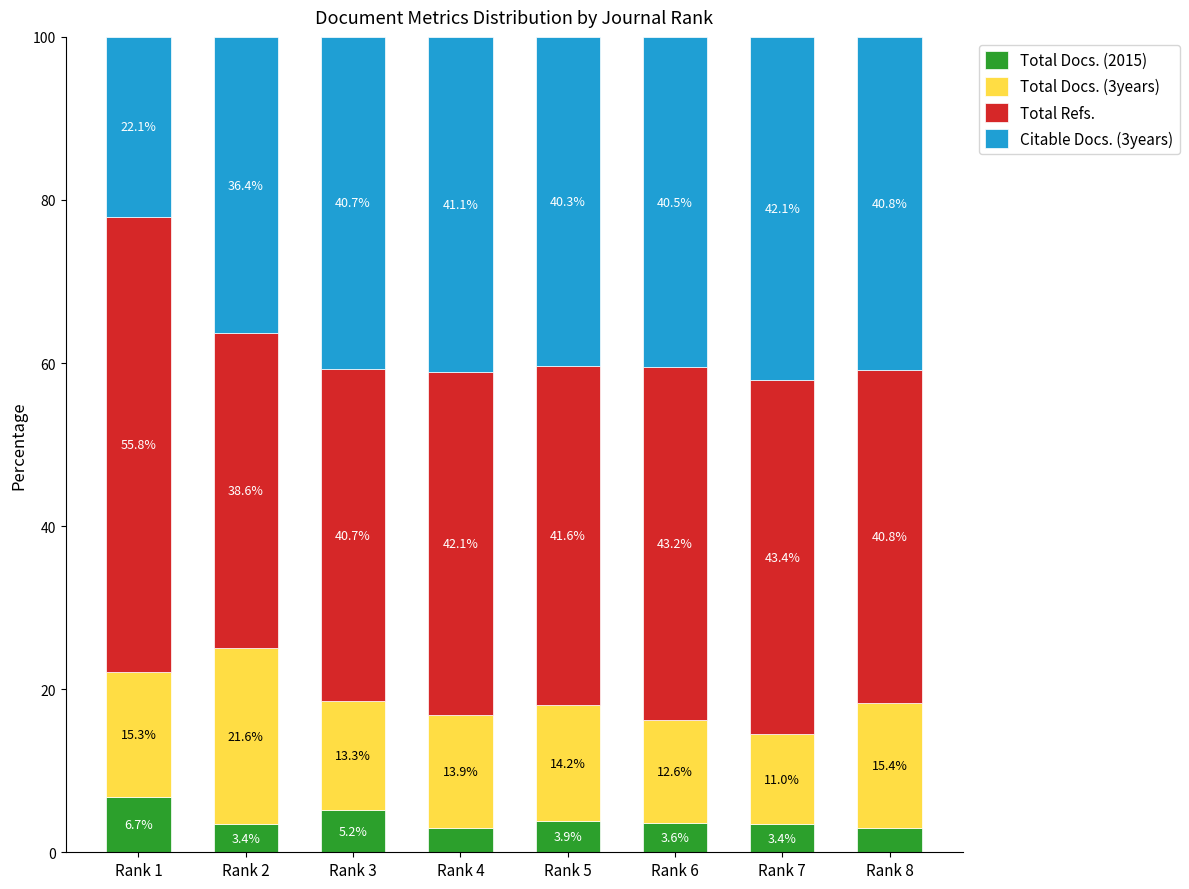

Which category has the highest value in the Total Docs. (2015) series?

Rank 1